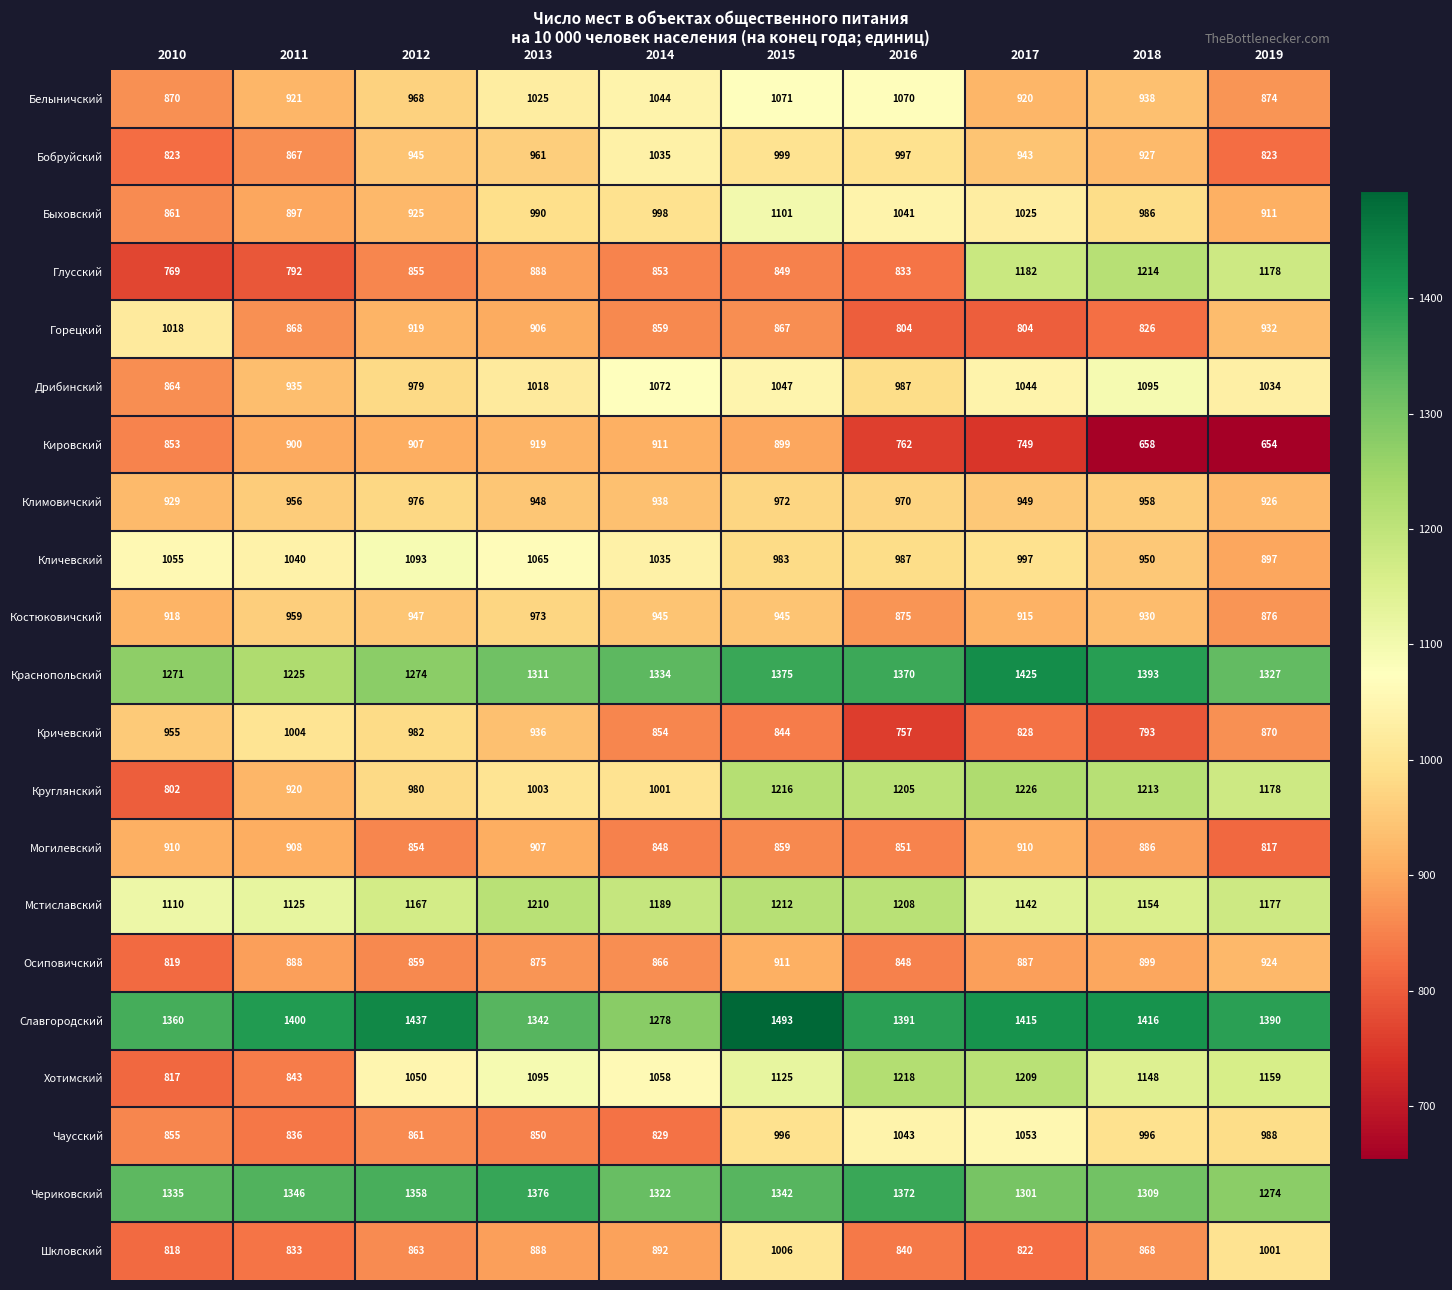

What is the total value across all series at 2015?

22112